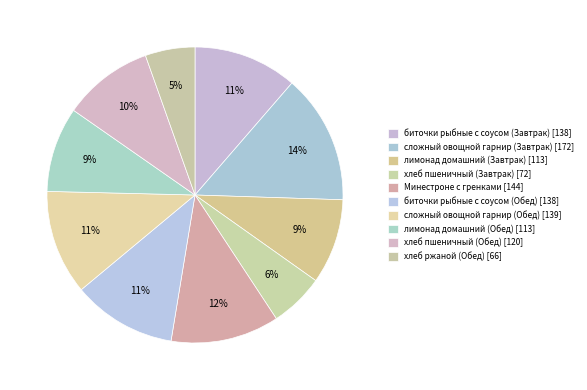

To the nearest percent, what is the average slice percentage?

10%